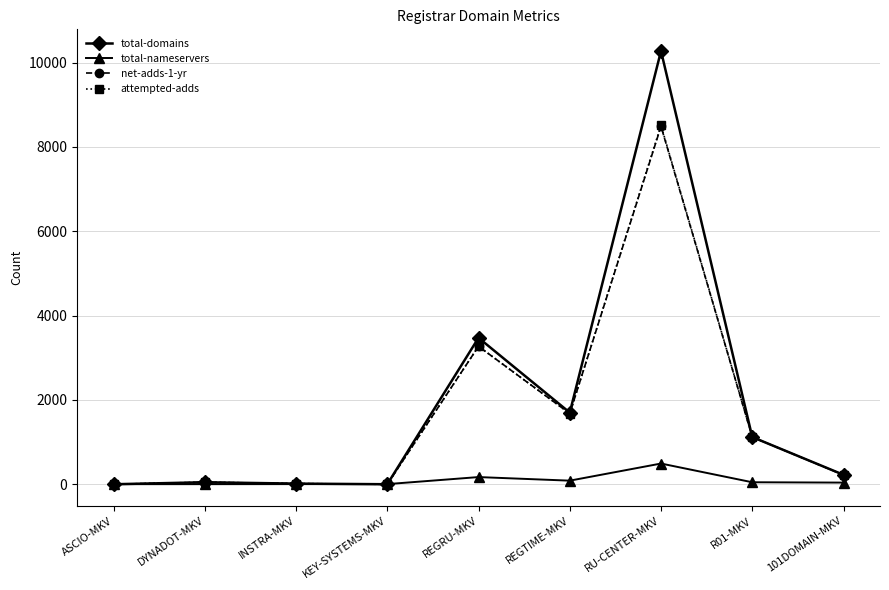

What is the difference between the second highest and second lowest values in the total-nameservers series?

168